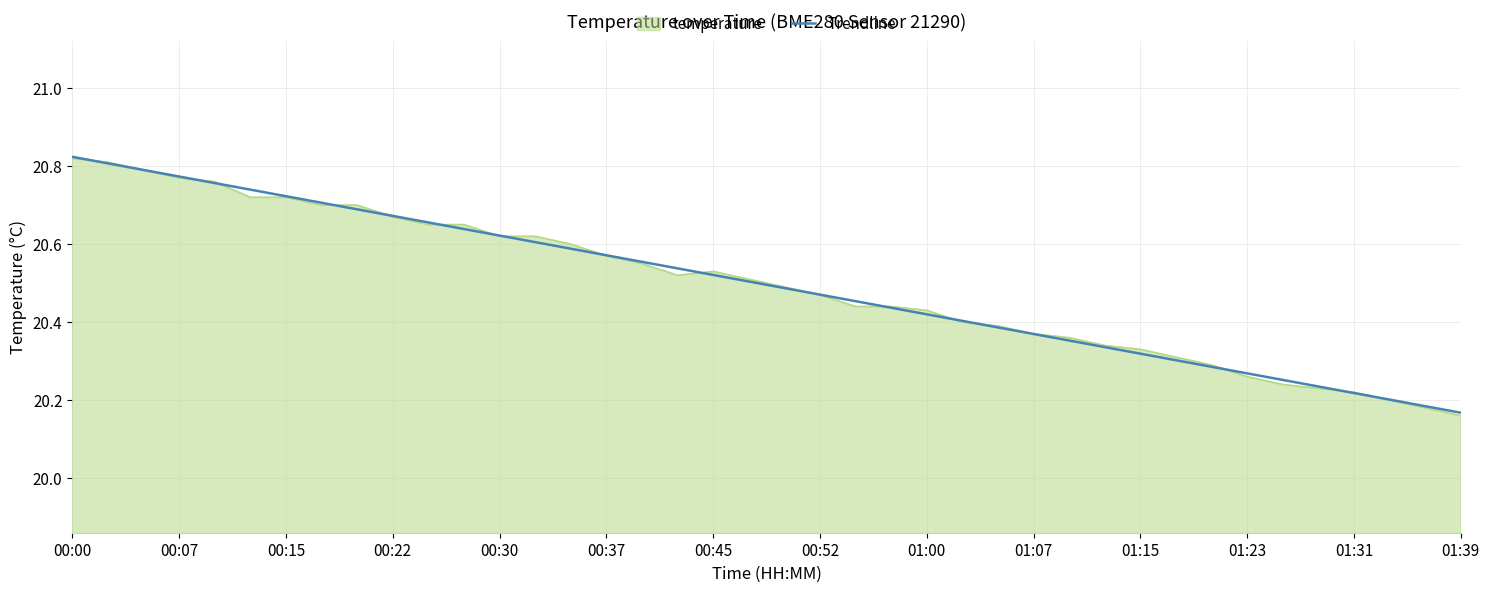

Which series has the largest range (max minus min)?

temperature